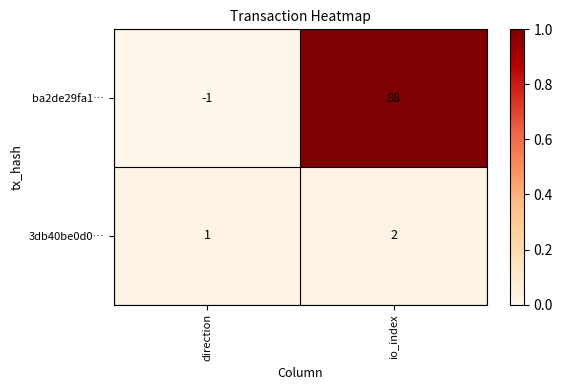

Reading left to right, what are all the values shown in this chart?

ba2de29fa1…: -1	88
3db40be0d0…: 1	2